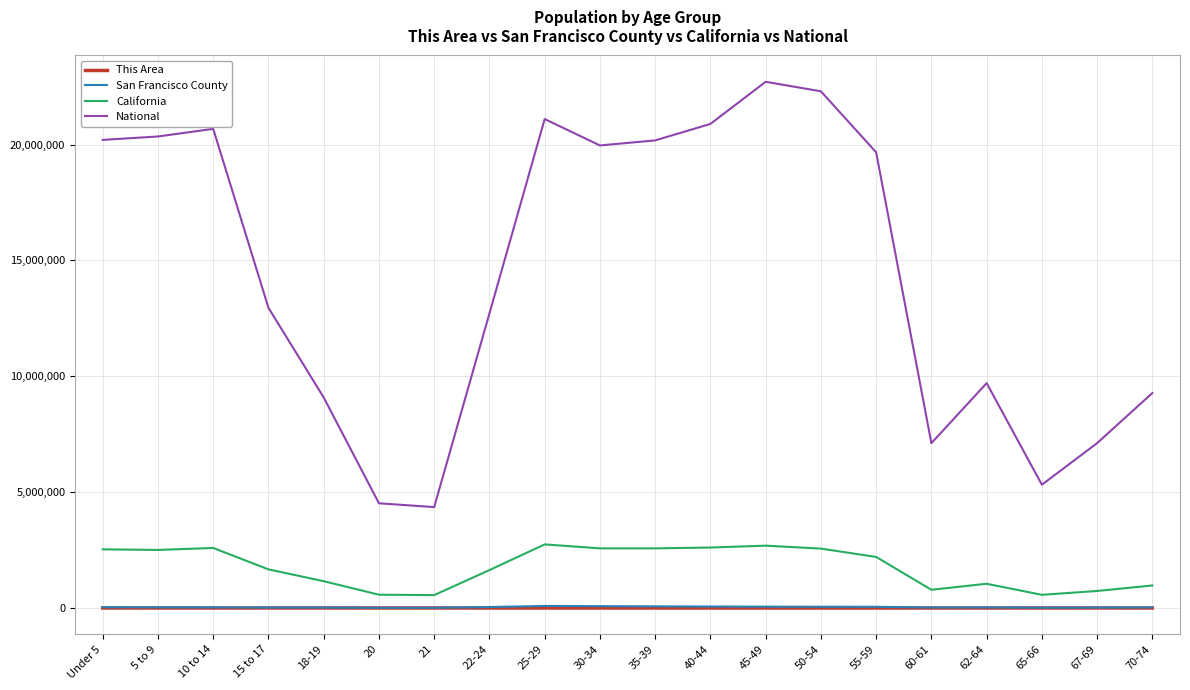

What is the difference between the National values at 40-44 and 60-61?

13777237